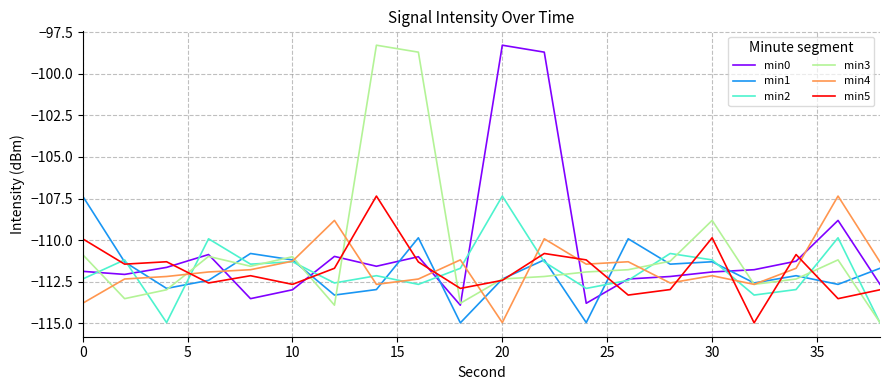

Which series has the largest range (max minus min)?

min3